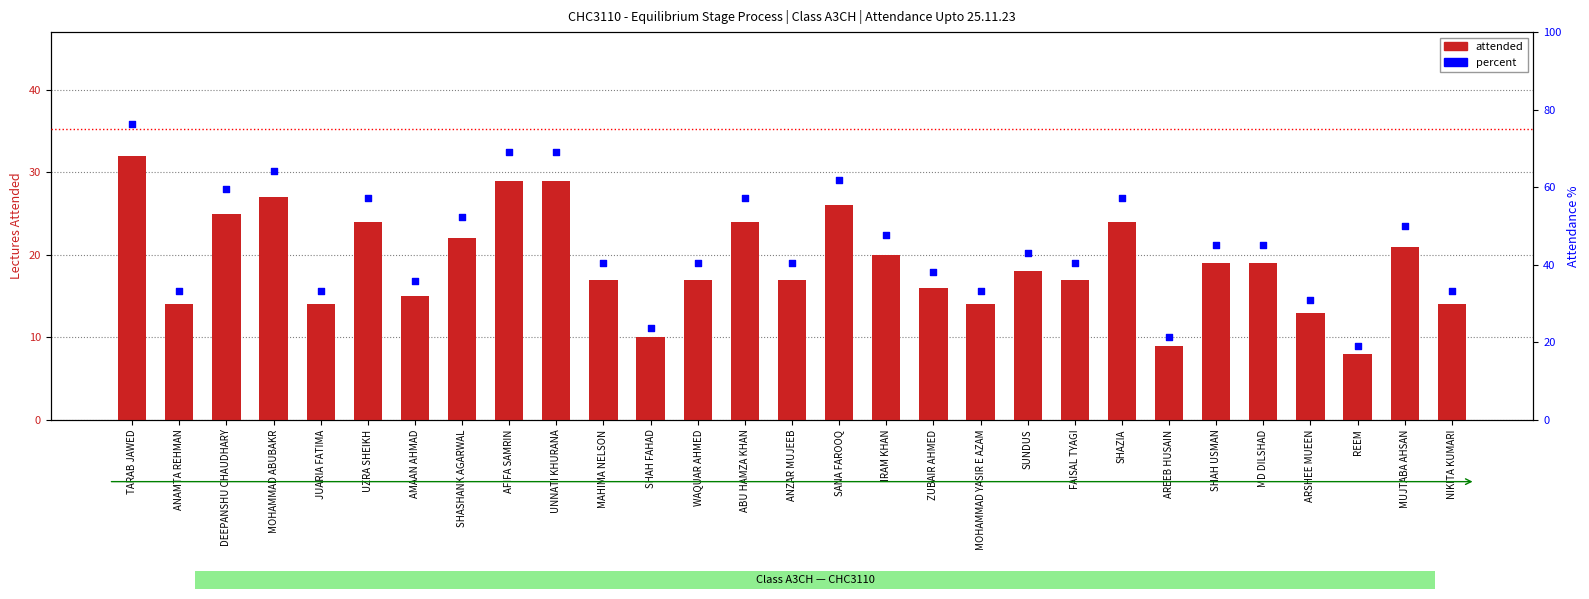

Which series has the largest total across all categories?

percent